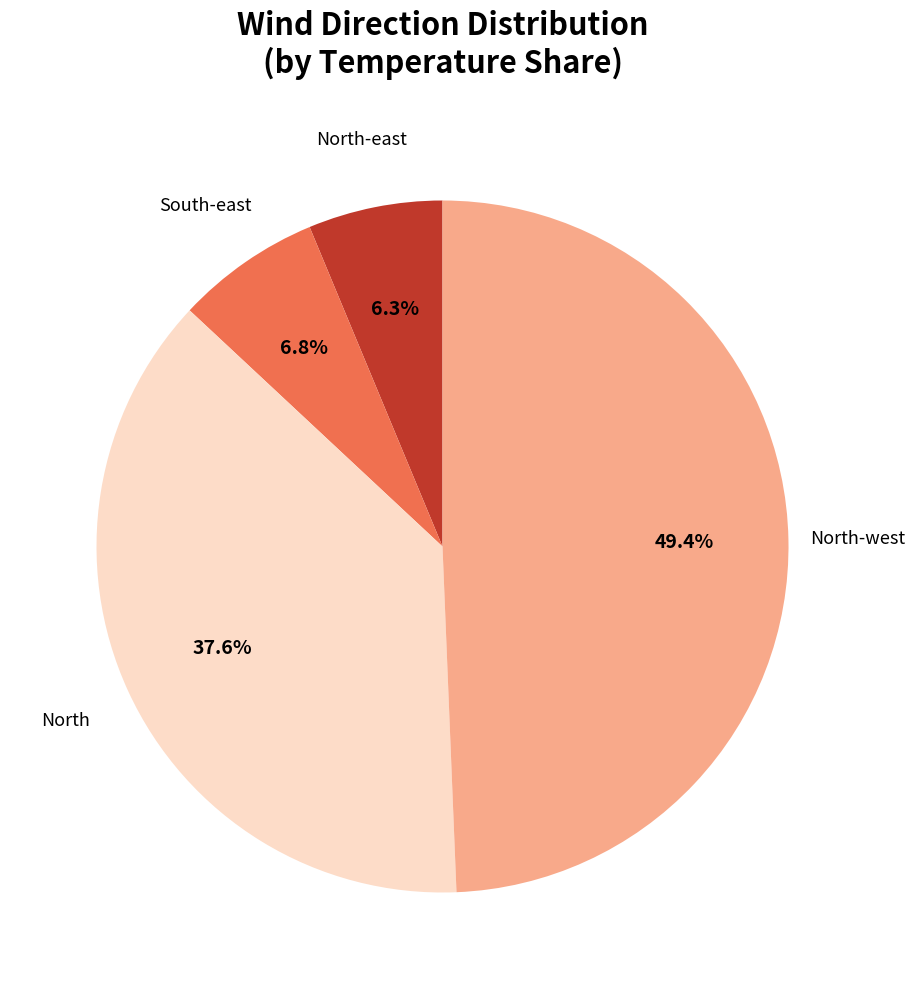

Is there a majority slice in this chart?

No